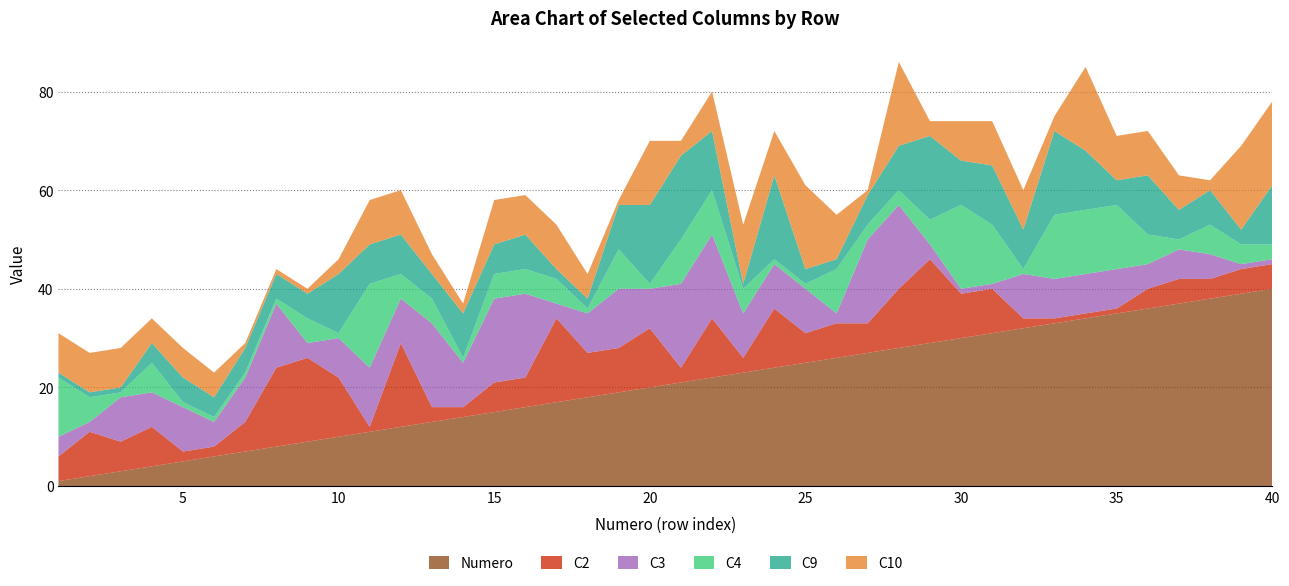

Reading left to right, list all the values displayed in this chart.

Numero: 1=1	2=2	3=3	4=4	5=5	6=6	7=7	8=8	9=9	10=10	11=11	12=12	13=13	14=14	15=15	16=16	17=17	18=18	19=19	20=20	21=21	22=22	23=23	24=24	25=25	26=26	27=27	28=28	29=29	30=30	31=31	32=32	33=33	34=34	35=35	36=36	37=37	38=38	39=39	40=40
C2: 1=5	2=9	3=6	4=8	5=2	6=2	7=6	8=16	9=17	10=12	11=1	12=17	13=3	14=2	15=6	16=6	17=17	18=9	19=9	20=12	21=3	22=12	23=3	24=12	25=6	26=7	27=6	28=12	29=17	30=9	31=9	32=2	33=1	34=1	35=1	36=4	37=5	38=4	39=5	40=5
C3: 1=4	2=2	3=9	4=7	5=9	6=5	7=9	8=13	9=3	10=8	11=12	12=9	13=17	14=9	15=17	16=17	17=3	18=8	19=12	20=8	21=17	22=17	23=9	24=9	25=9	26=2	27=17	28=17	29=3	30=1	31=1	32=9	33=8	34=8	35=8	36=5	37=6	38=5	39=1	40=1
C4: 1=12	2=5	3=1	4=6	5=1	6=1	7=1	8=1	9=5	10=1	11=17	12=5	13=5	14=1	15=5	16=5	17=5	18=1	19=8	20=1	21=9	22=9	23=5	24=1	25=1	26=9	27=3	28=3	29=5	30=17	31=12	32=1	33=13	34=13	35=13	36=6	37=2	38=6	39=4	40=3
C9: 1=1	2=1	3=1	4=4	5=5	6=4	7=5	8=5	9=5	10=12	11=8	12=8	13=5	14=9	15=6	16=7	17=2	18=2	19=9	20=16	21=17	22=12	23=1	24=17	25=3	26=2	27=6	28=9	29=17	30=9	31=12	32=8	33=17	34=12	35=5	36=12	37=6	38=7	39=3	40=12
C10: 1=8	2=8	3=8	4=5	5=6	6=5	7=1	8=1	9=1	10=3	11=9	12=9	13=4	14=2	15=9	16=8	17=9	18=5	19=1	20=13	21=3	22=8	23=12	24=9	25=17	26=9	27=1	28=17	29=3	30=8	31=9	32=8	33=3	34=17	35=9	36=9	37=7	38=2	39=17	40=17